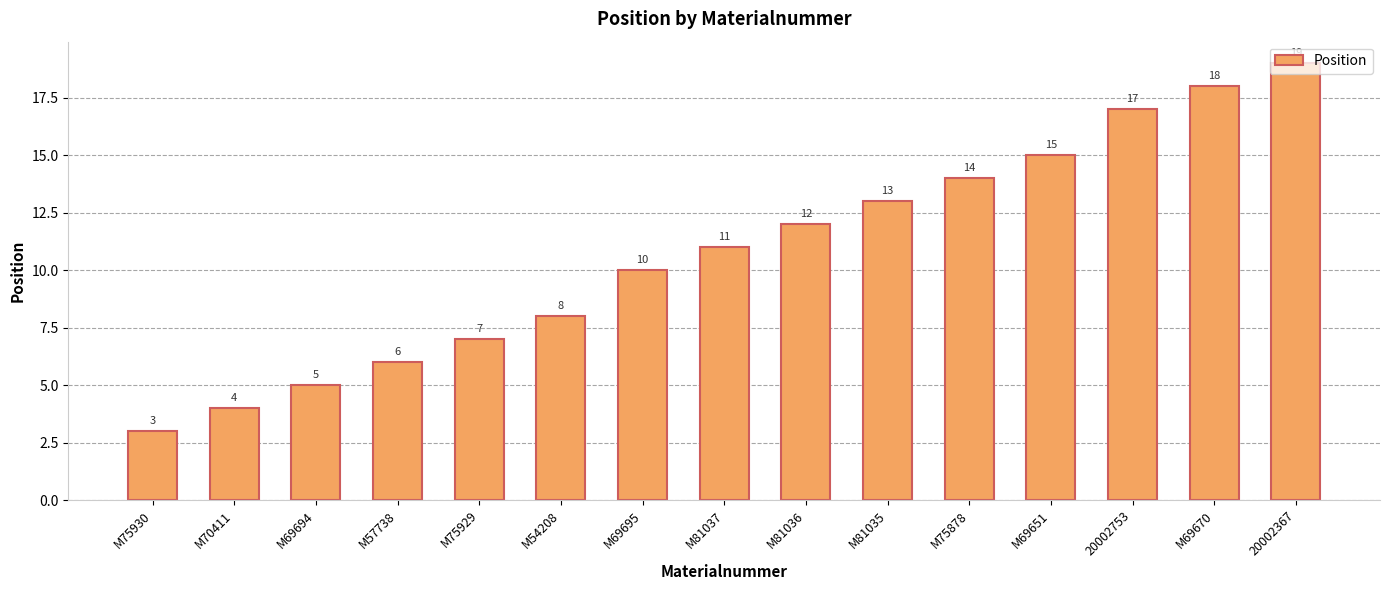

Does the chart contain stacked bars?

No